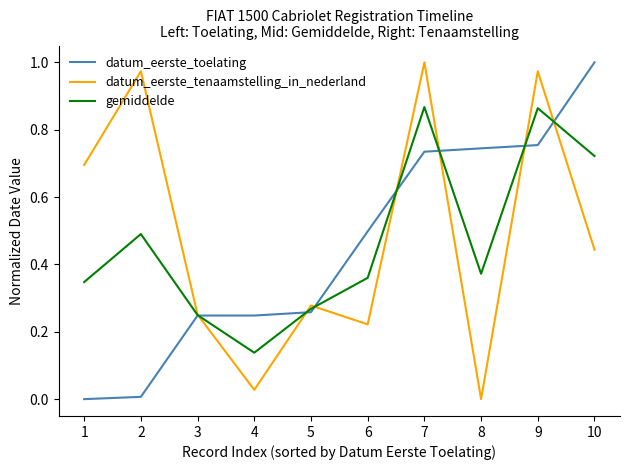

True or false: datum_eerste_toelating has more than 2 points higher than both neighbors.

False